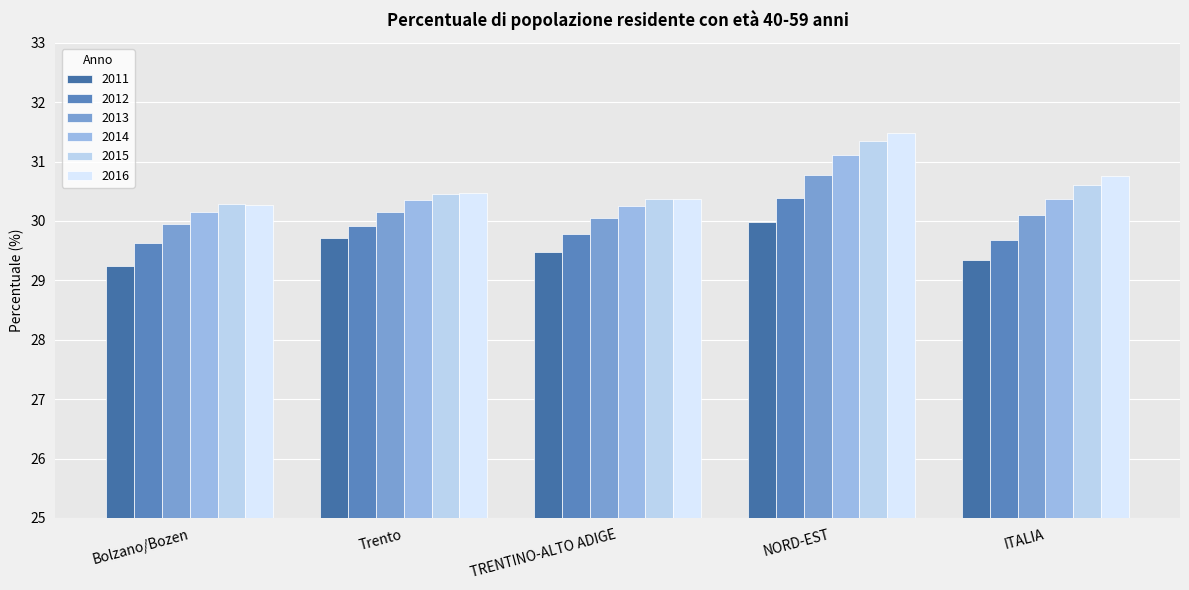

Reading left to right, what are all the values shown in this chart?

2011: 29.2	29.7	29.5	30.0	29.3
2012: 29.6	29.9	29.8	30.4	29.7
2013: 29.9	30.1	30.0	30.8	30.1
2014: 30.2	30.3	30.3	31.1	30.4
2015: 30.3	30.5	30.4	31.4	30.6
2016: 30.3	30.5	30.4	31.5	30.8